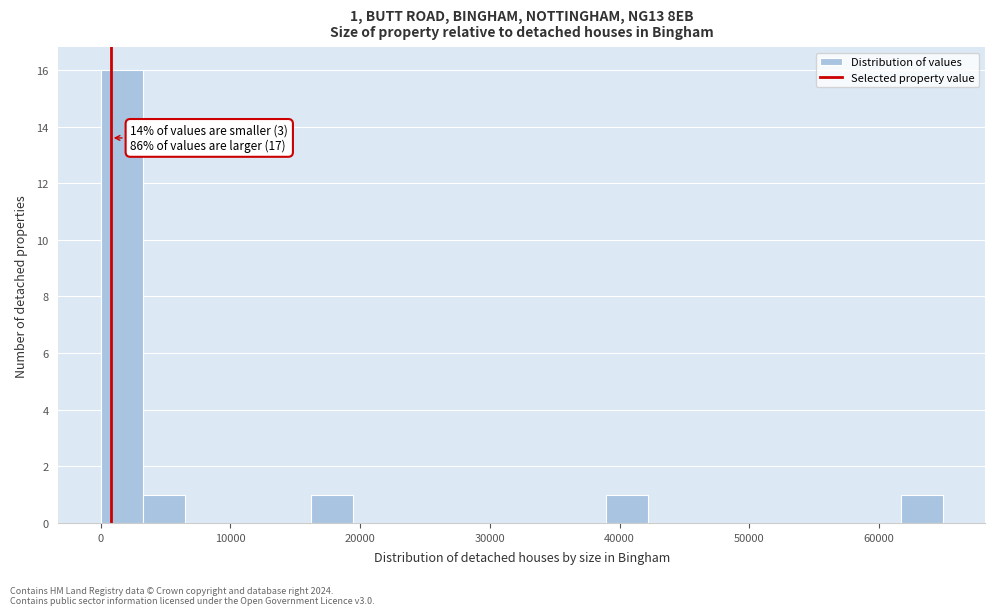

Around what value on the x-axis is the tallest bar? Give the approximate position of its centre, as read against the axis.

2000